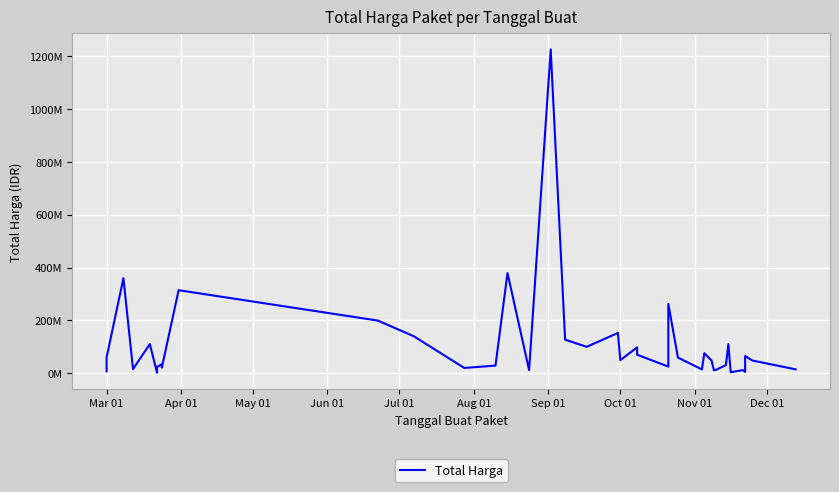

Is this an area chart (filled region under the line)?

No